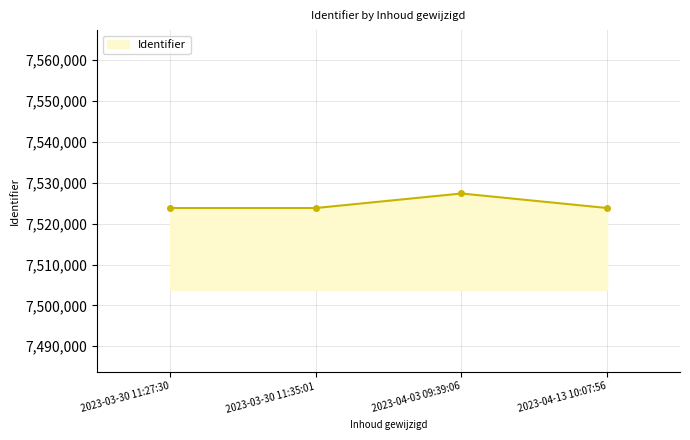

Approximately how many times larger is the value at 2023-04-13 10:07:56 compared to 2023-03-30 11:35:01?

1.0